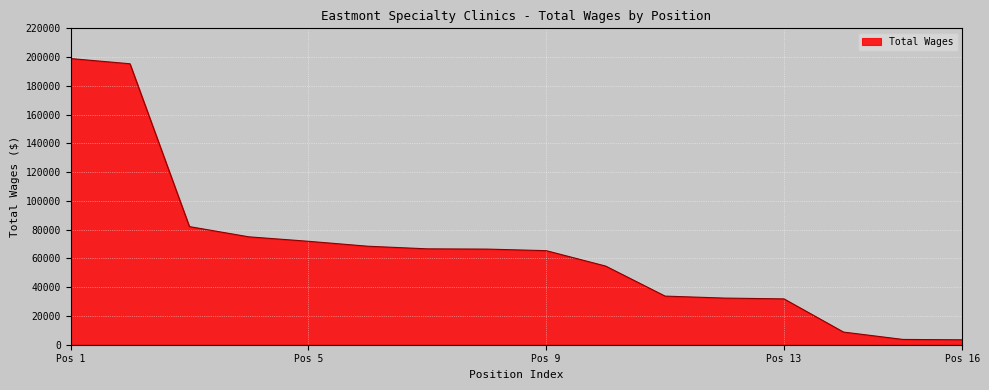

What is the greatest value displayed?

198986